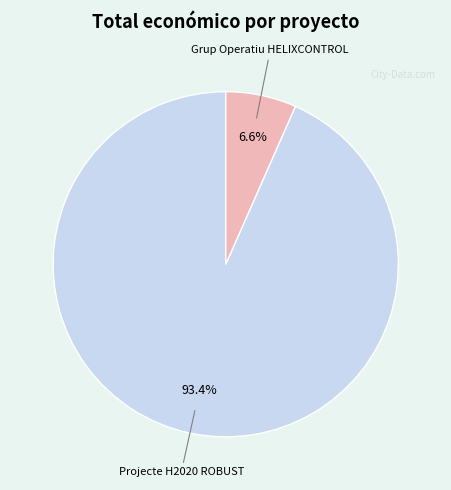

How many slices are in this pie chart?

2